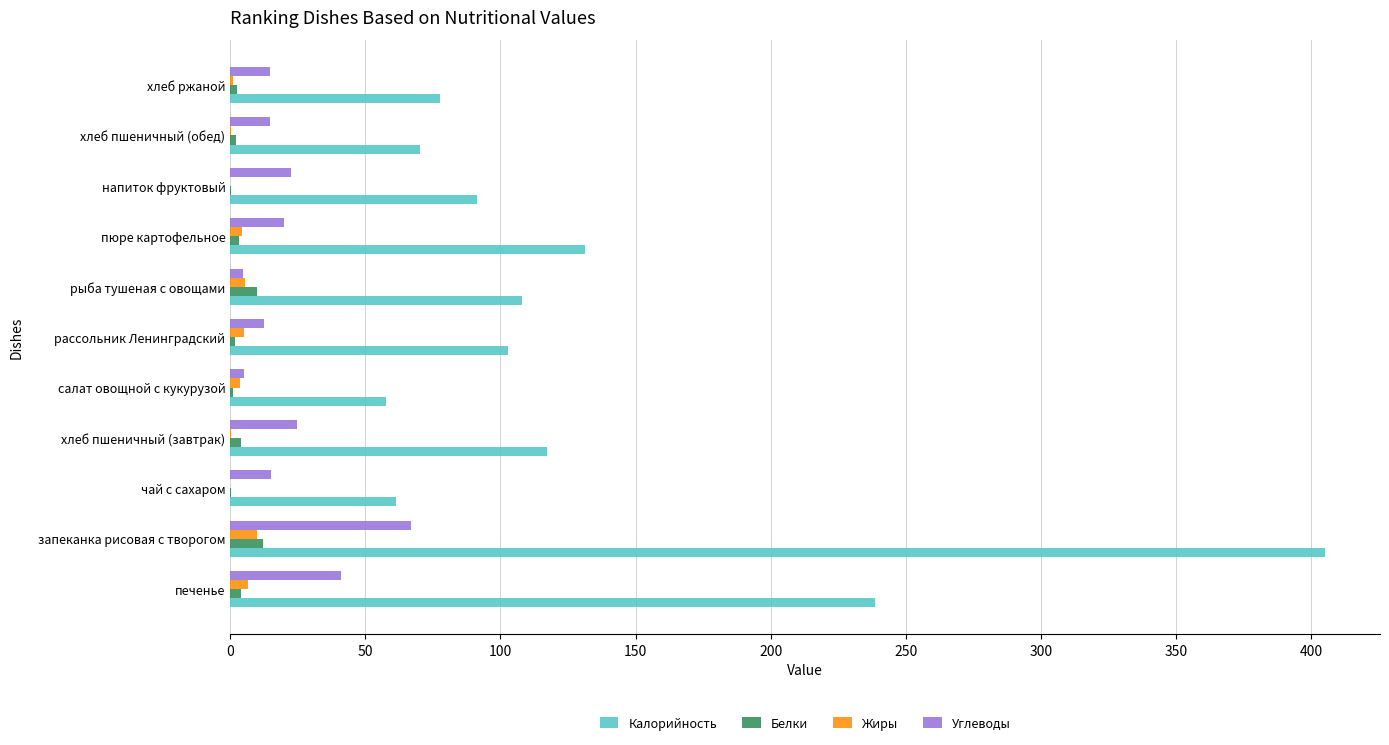

What is the sum of all Жиры values?

36.6